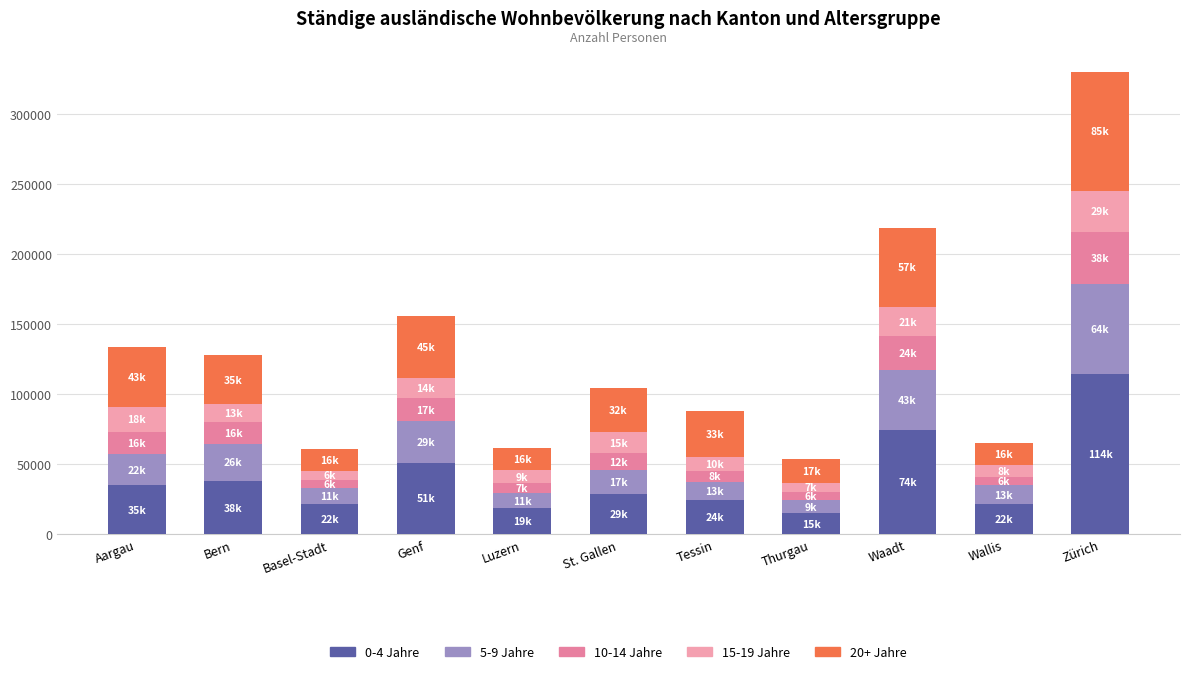

At which category is the sum across all series the highest?

Zürich